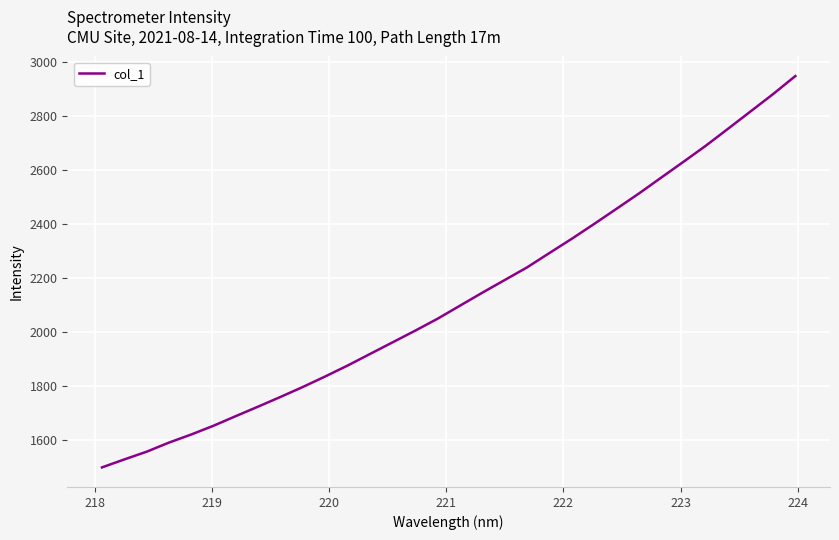

Is this an area chart (filled region under the line)?

No